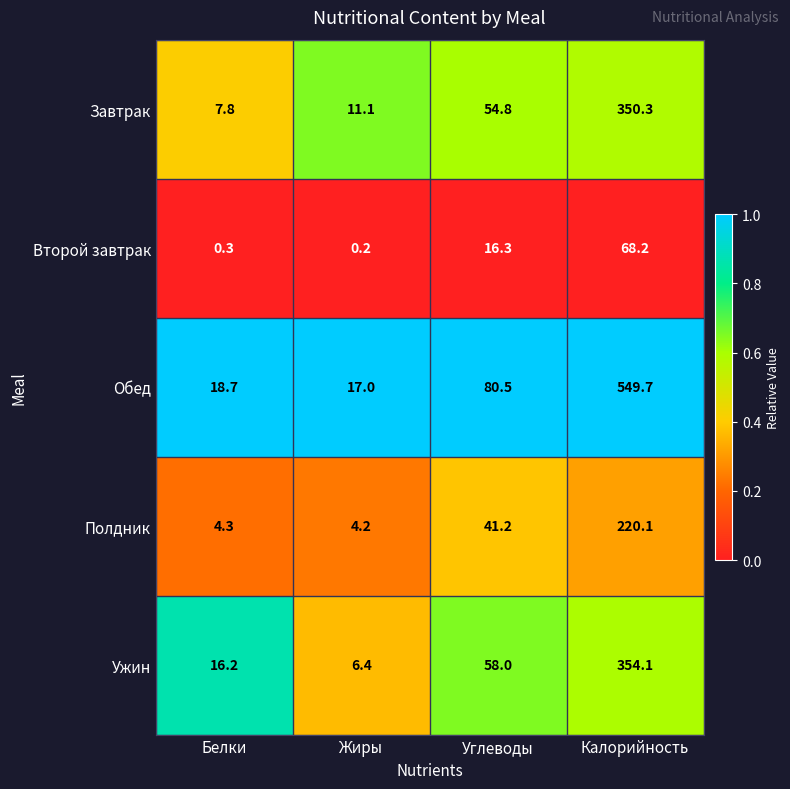

What is the greatest value displayed?

549.7